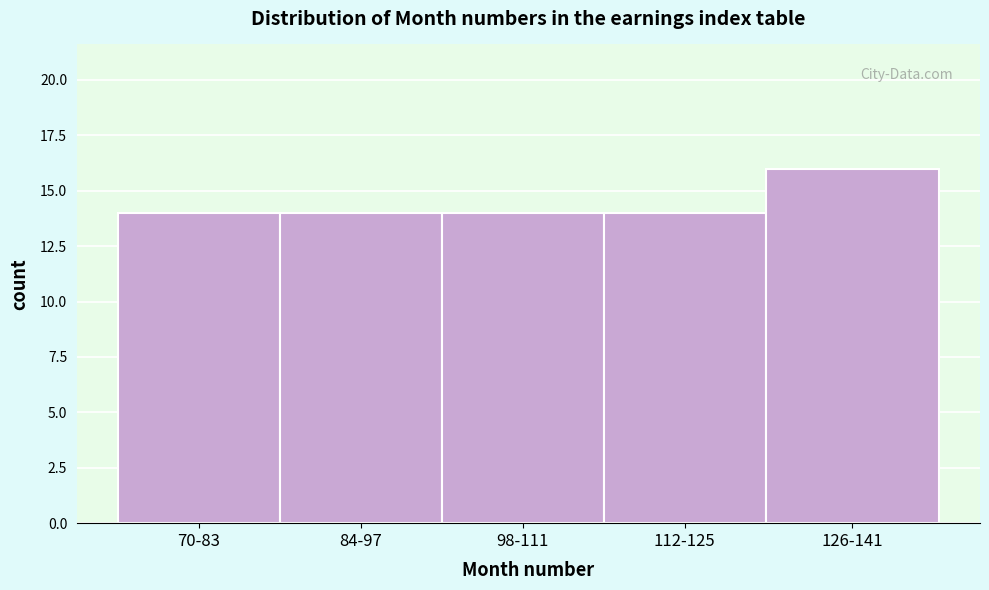

Reading left to right, transcribe all the data shown in this chart.

70-83=14	84-97=14	98-111=14	112-125=14	126-141=16